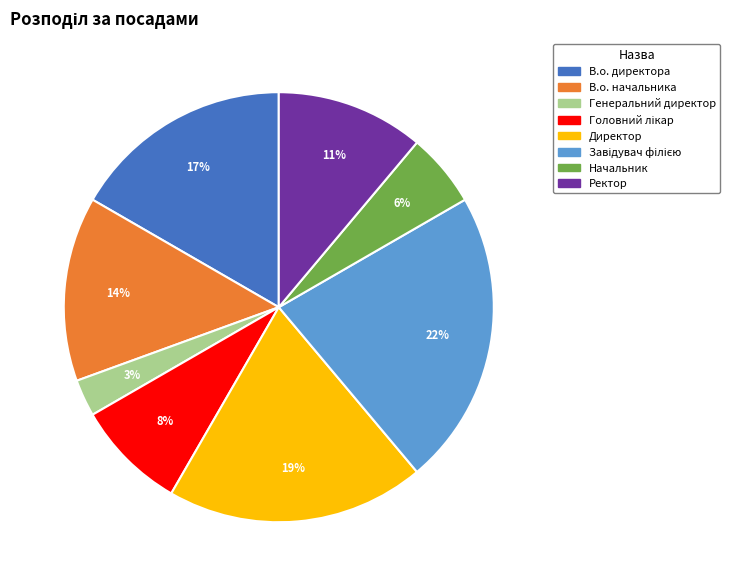

Which slice is the smallest?

Генеральний директор